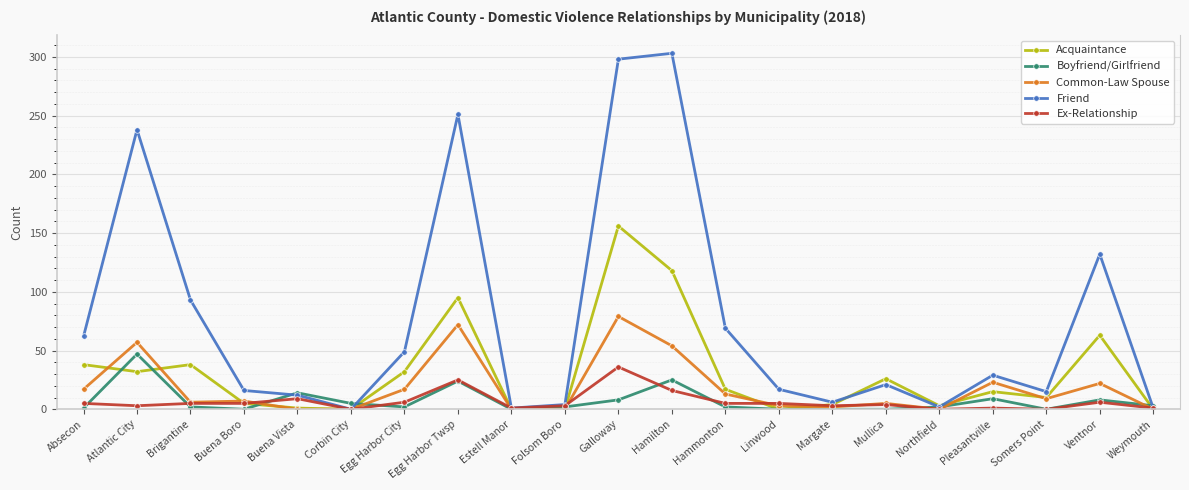

At which category does Boyfriend/Girlfriend reach its first local peak?

Atlantic City